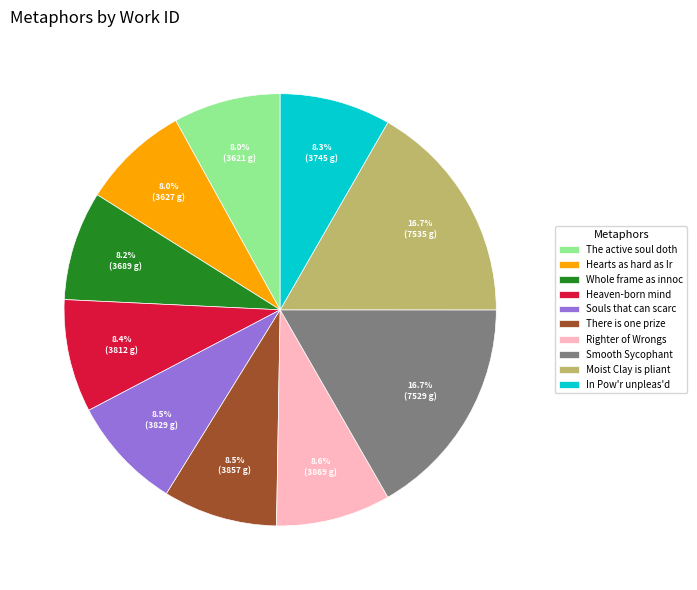

Approximately how many times larger is the value at There is one prize compared to Righter of Wrongs?

1.0